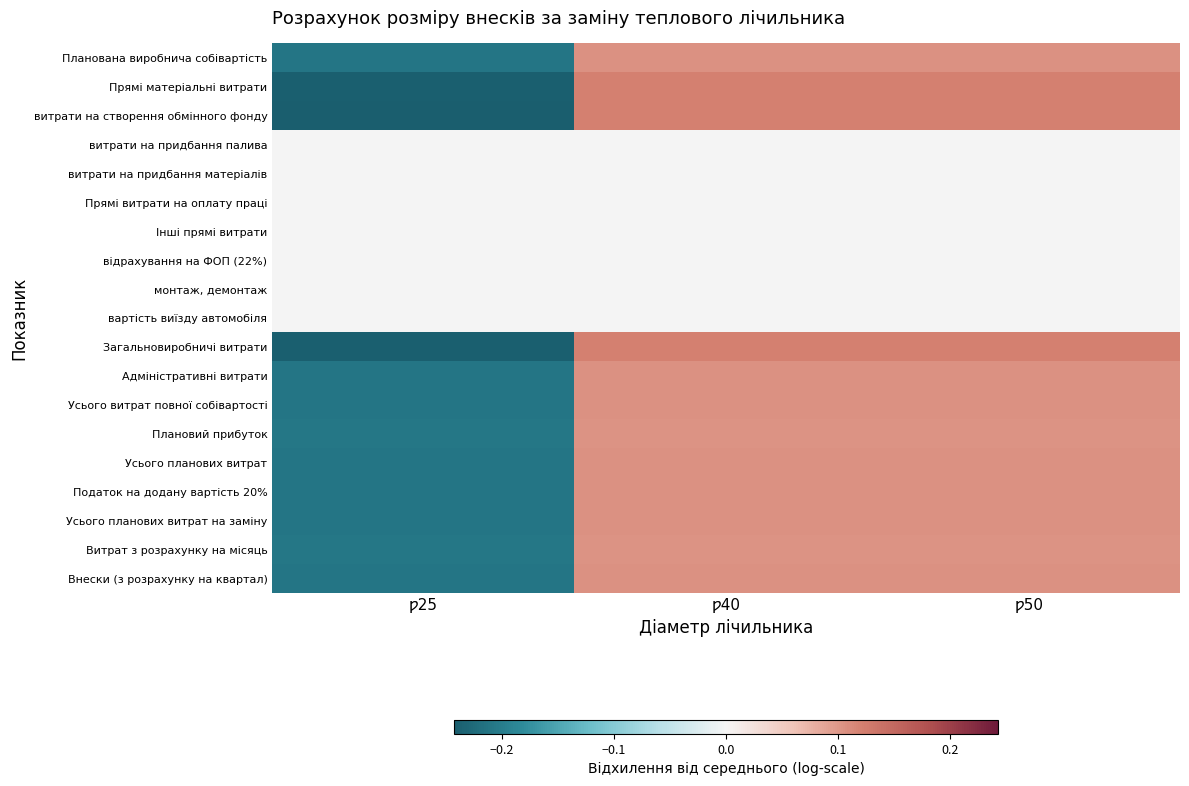

Reading left to right, what are all the values shown in this chart?

Планована виробнича собівартість: ƿ25=-0.2	ƿ40=0.1	ƿ50=0.1
Прямі матеріальні витрати: ƿ25=-0.2	ƿ40=0.1	ƿ50=0.1
витрати на створення обмінного фонду: ƿ25=-0.2	ƿ40=0.1	ƿ50=0.1
витрати на придбання палива: ƿ25=0.0	ƿ40=0.0	ƿ50=0.0
витрати на придбання матеріалів: ƿ25=0.0	ƿ40=0.0	ƿ50=0.0
Прямі витрати на оплату праці: ƿ25=0.0	ƿ40=0.0	ƿ50=0.0
Інші прямі витрати: ƿ25=-0.0	ƿ40=0.0	ƿ50=0.0
відрахування на ФОП (22%): ƿ25=0.0	ƿ40=0.0	ƿ50=0.0
монтаж, демонтаж: ƿ25=0.0	ƿ40=0.0	ƿ50=0.0
вартість виїзду автомобіля: ƿ25=0.0	ƿ40=0.0	ƿ50=0.0
Загальновиробничі витрати: ƿ25=-0.2	ƿ40=0.1	ƿ50=0.1
Адміністративні витрати: ƿ25=-0.2	ƿ40=0.1	ƿ50=0.1
Усього витрат повної собівартості: ƿ25=-0.2	ƿ40=0.1	ƿ50=0.1
Плановий прибуток: ƿ25=-0.2	ƿ40=0.1	ƿ50=0.1
Усього планових витрат: ƿ25=-0.2	ƿ40=0.1	ƿ50=0.1
Податок на додану вартість 20%: ƿ25=-0.2	ƿ40=0.1	ƿ50=0.1
Усього планових витрат на заміну: ƿ25=-0.2	ƿ40=0.1	ƿ50=0.1
Витрат з розрахунку на місяць: ƿ25=-0.2	ƿ40=0.1	ƿ50=0.1
Внески (з розрахунку на квартал): ƿ25=-0.2	ƿ40=0.1	ƿ50=0.1